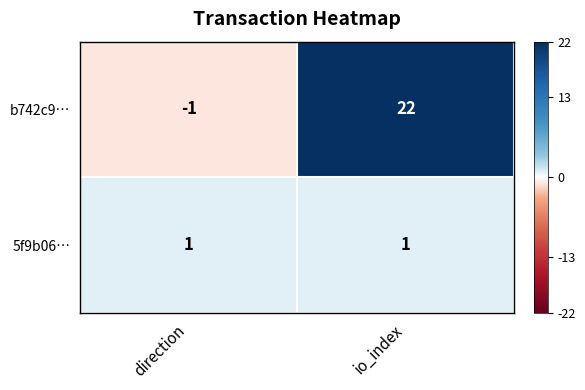

Reading left to right, extract all data points from this chart.

b742c9…: direction=-1	io_index=22
5f9b06…: direction=1	io_index=1